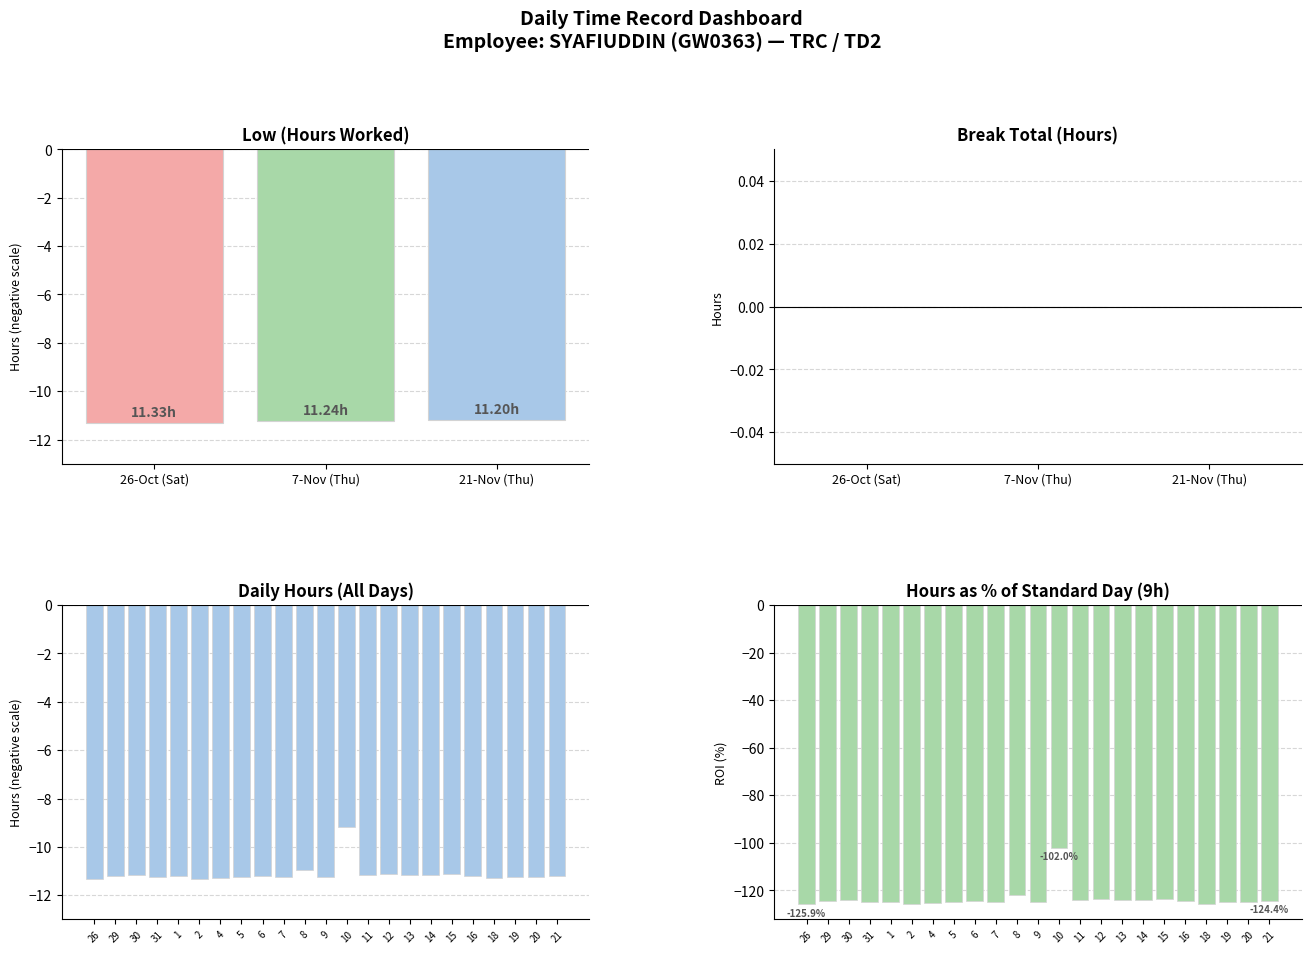

What is the label of the 16th bar from the right?

5